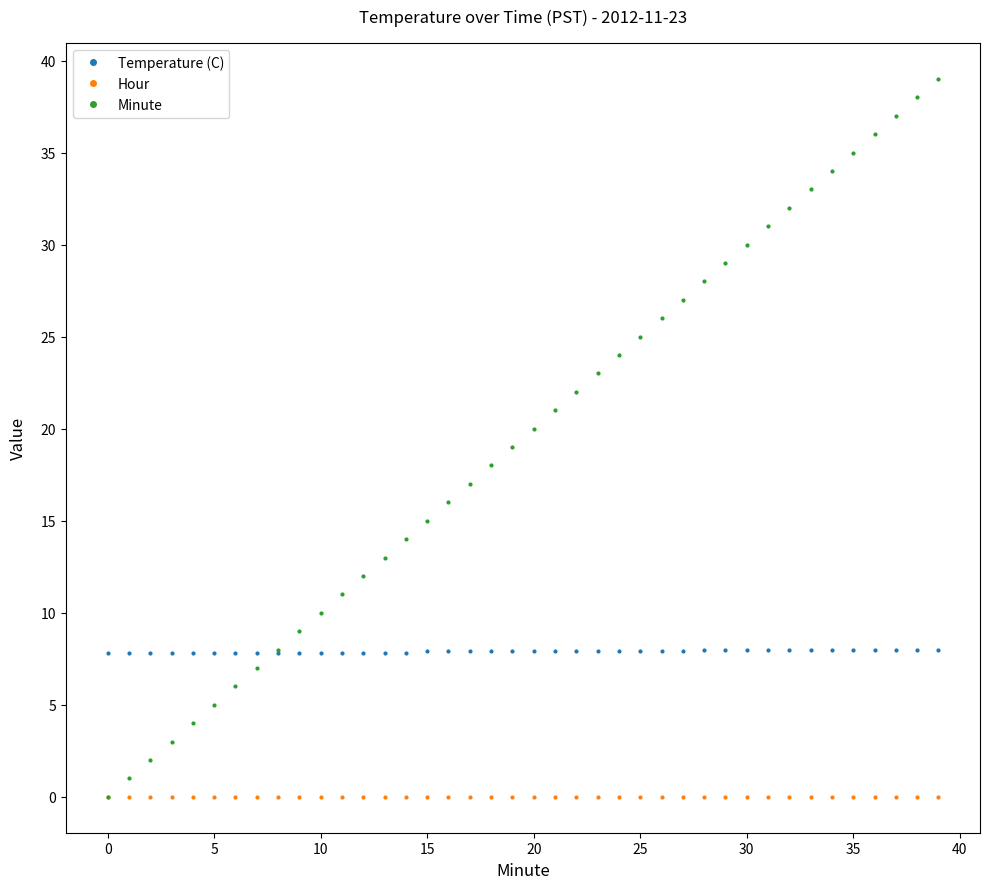

Which series has the largest total across all categories?

Minute